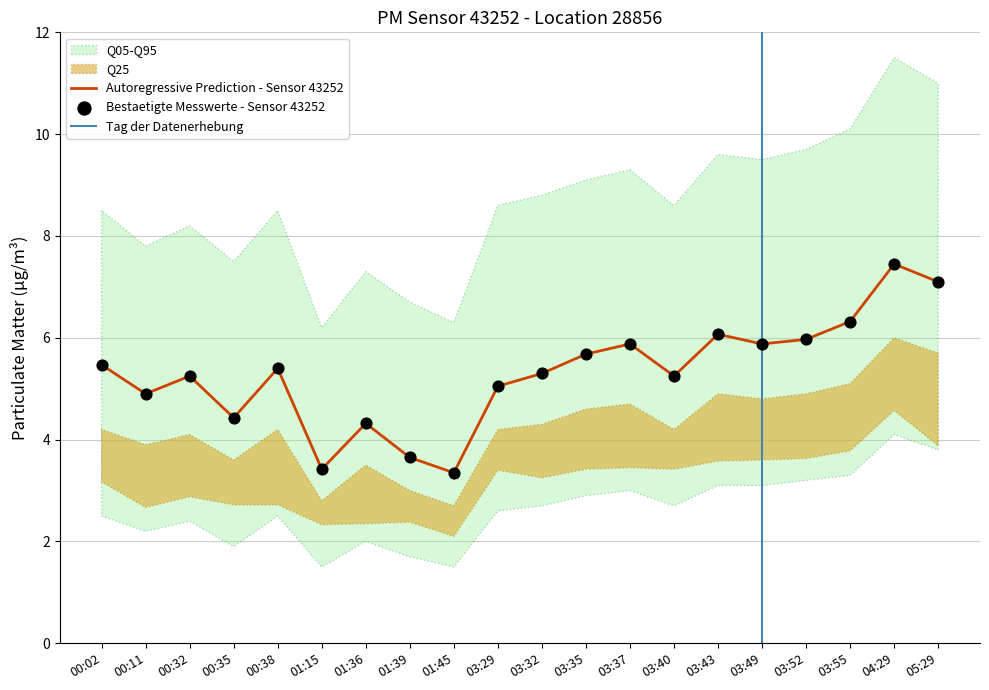

At which category is the sum across all series the highest?

04:29